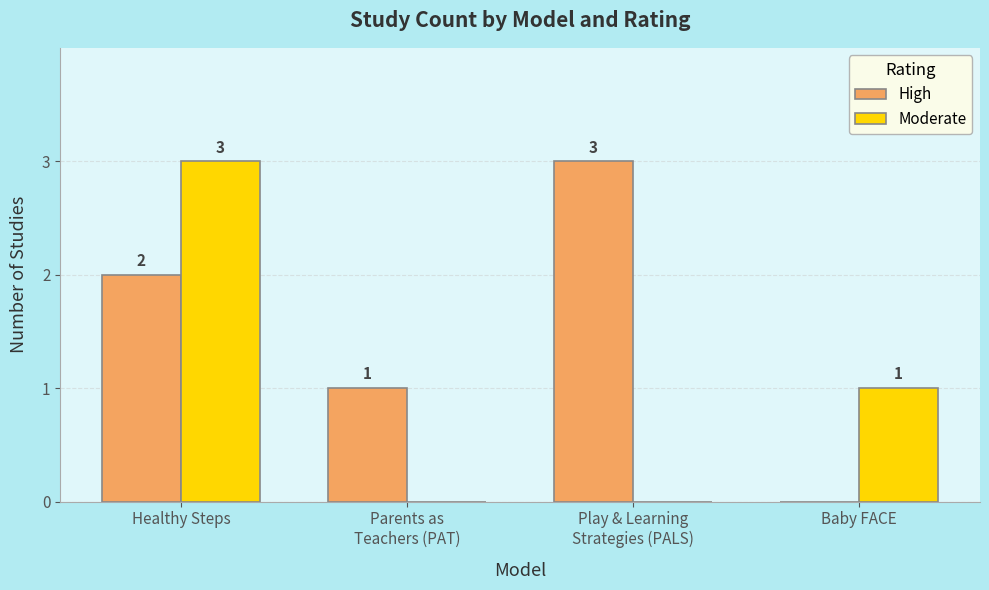

Is the value of High at Baby FACE greater than the value of Moderate at Baby FACE?

No